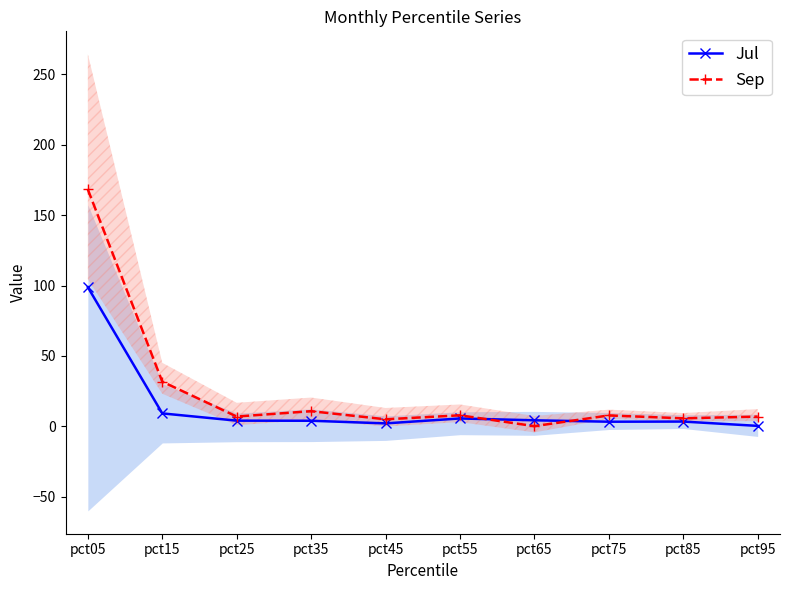

True or false: Sep and Jul cross at least once.

True